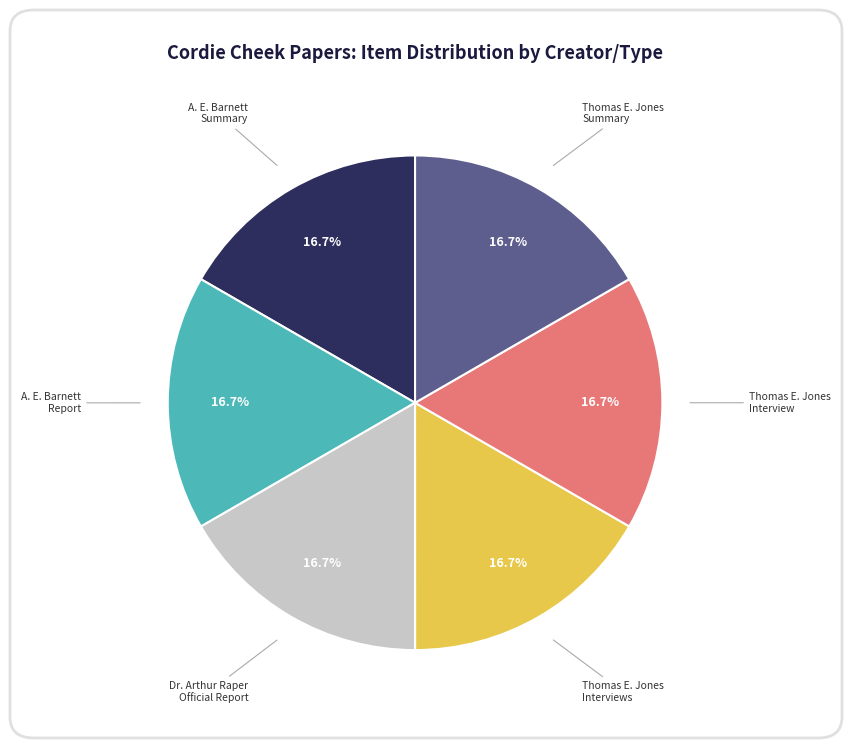

Is there a majority slice in this chart?

No